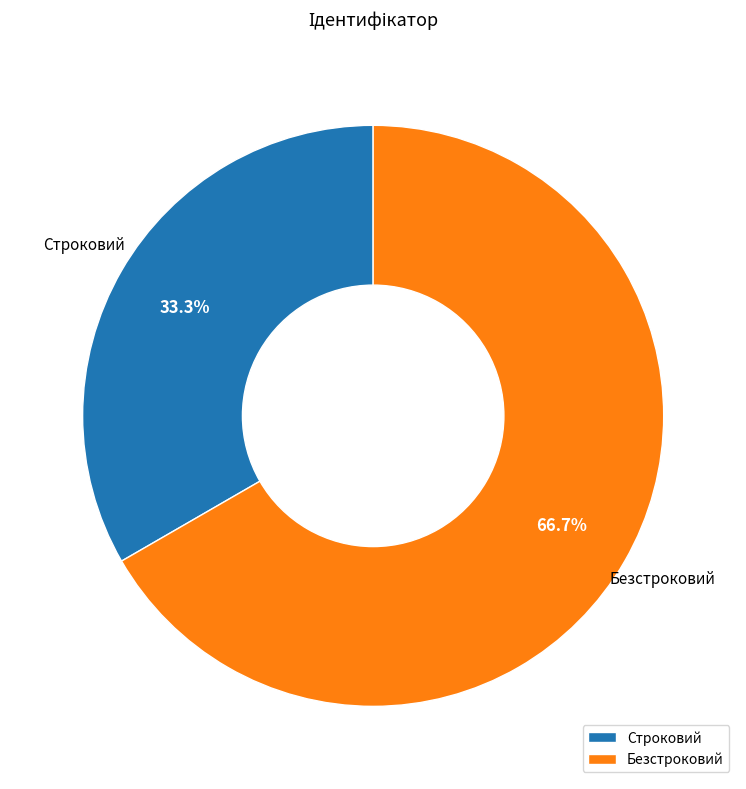

To the nearest percent, what percentage of the pie is Безстроковий?

67%